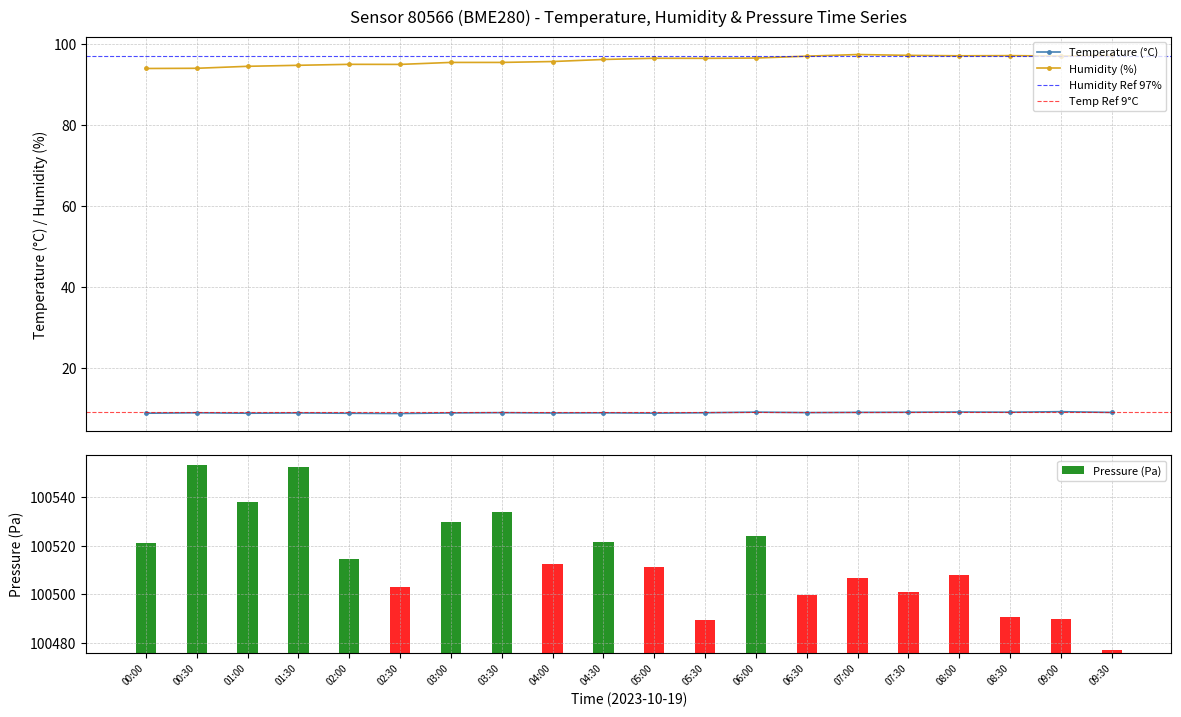

Count the number of categories in the chart.

20